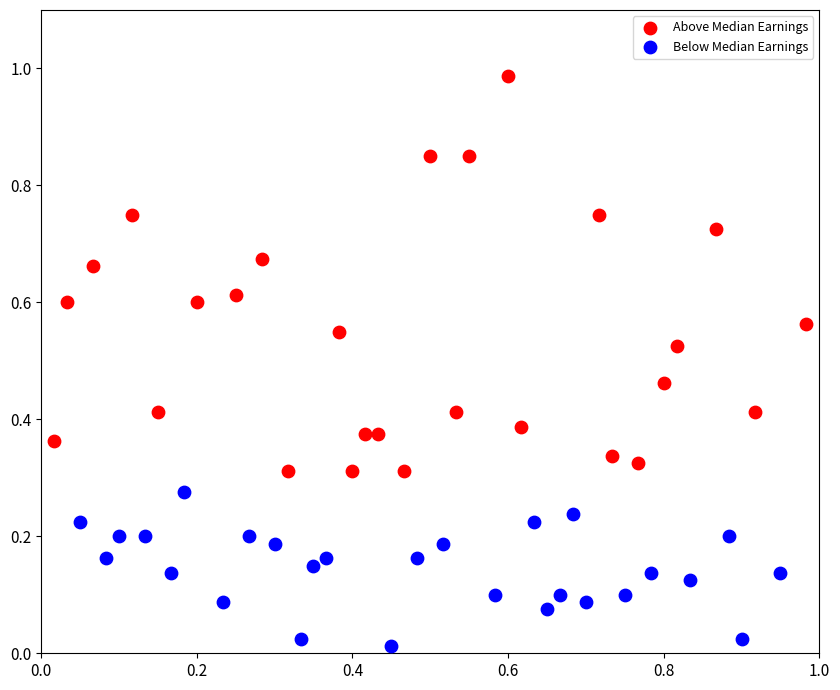

Which series has the widest spread of Y values?

Above Median Earnings